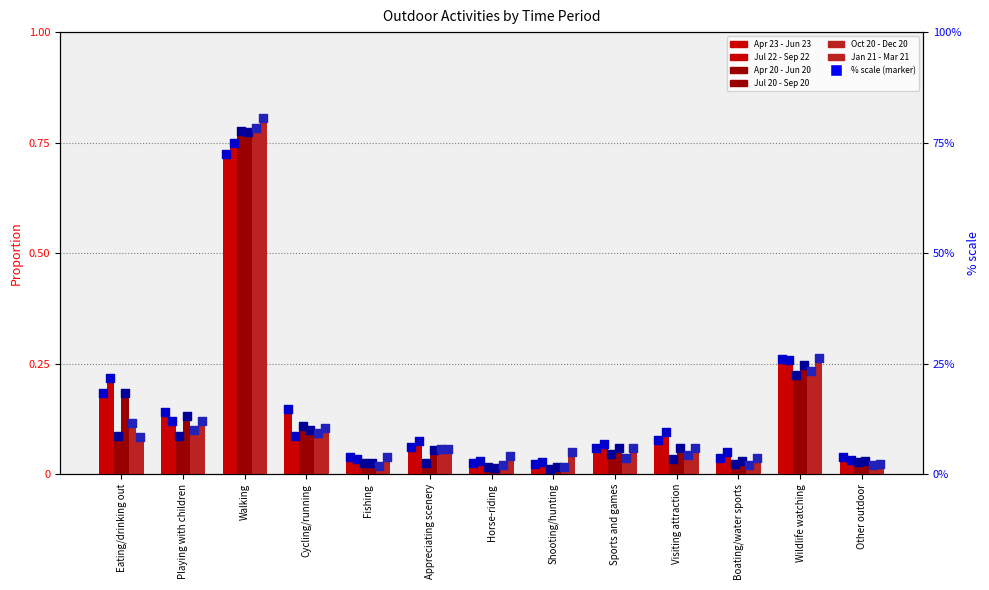

Which series has the largest total across all categories?

Jul 22 - Sep 22